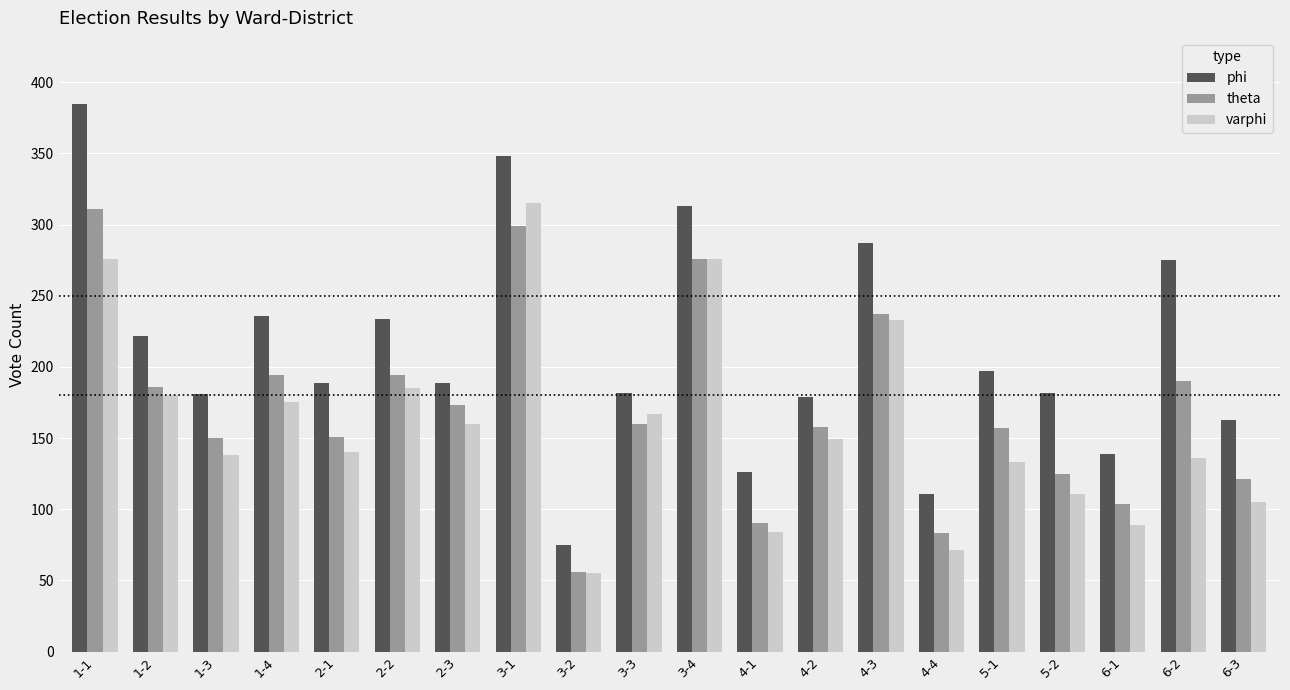

Between 3-2 and 3-4, which series saw the biggest shift?

phi